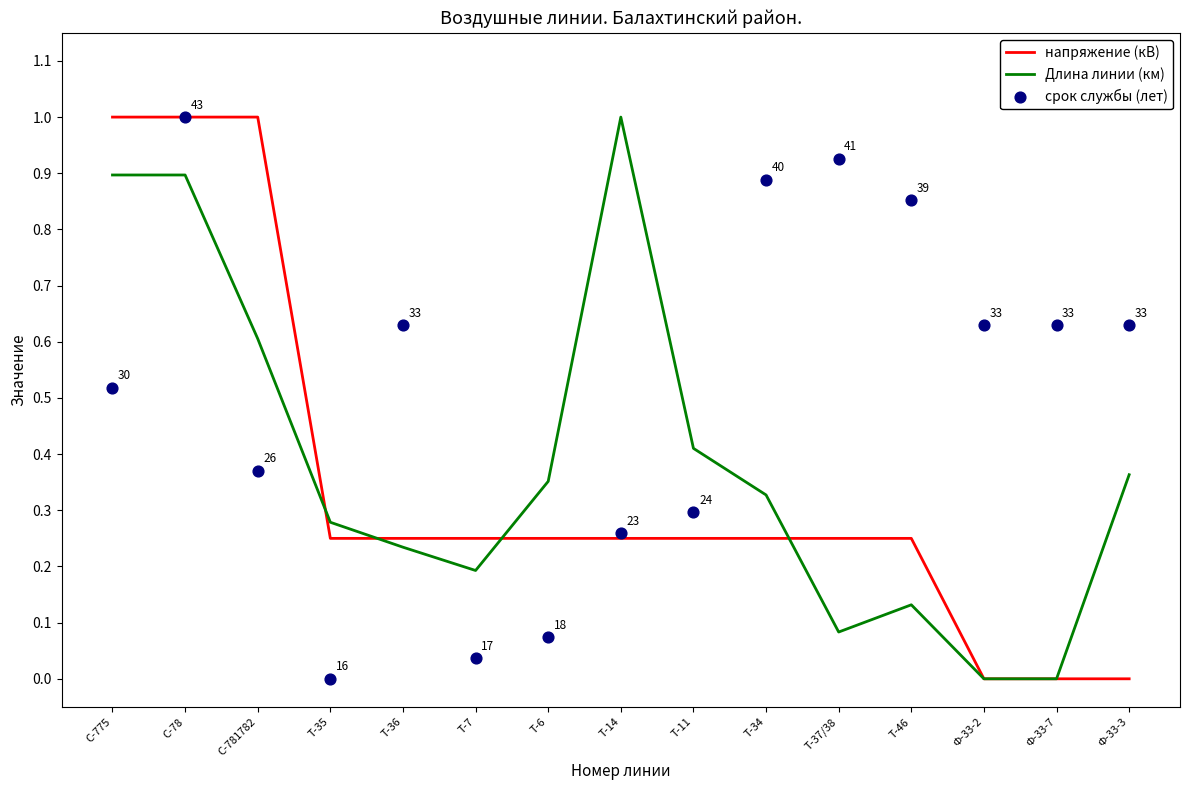

Is the value of напряжение (кВ) at Ф-33-7 greater than the value of срок службы (лет) at Ф-33-2?

No